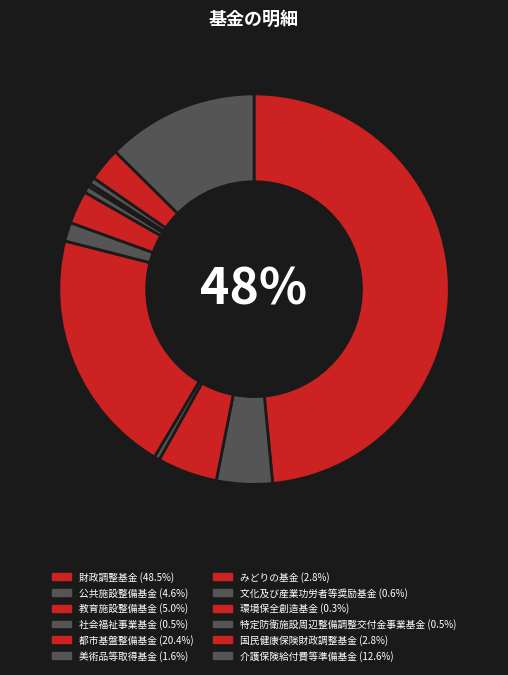

The 財政調整基金 slice represents 40% of the pie. True or false?

False